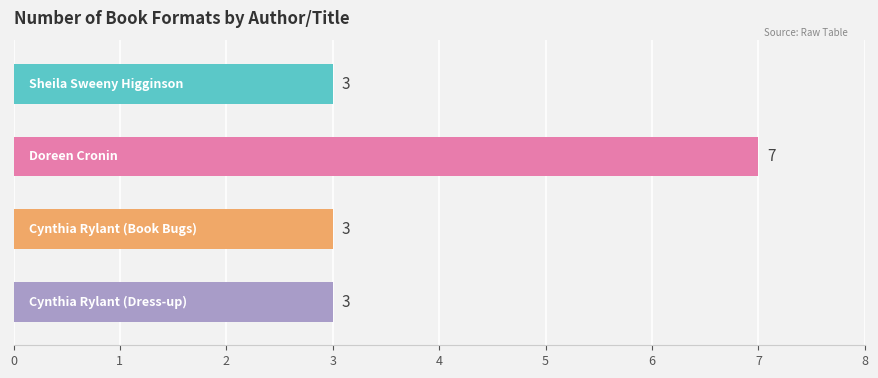

Reading top to bottom, what are all the values shown in this chart?

3	7	3	3